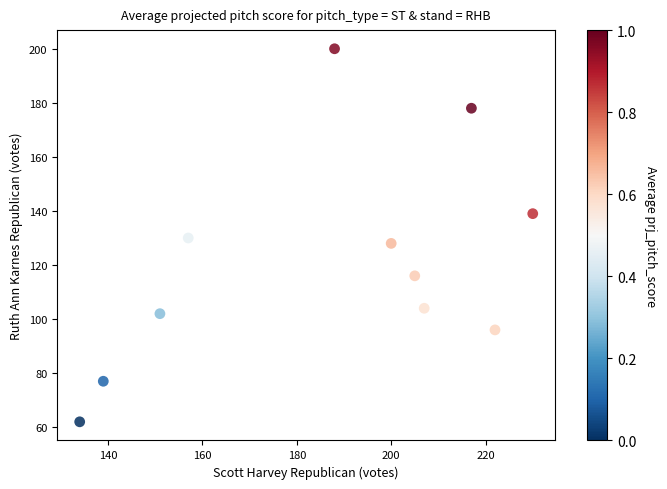

What is the range of X values (max minus min)?

96